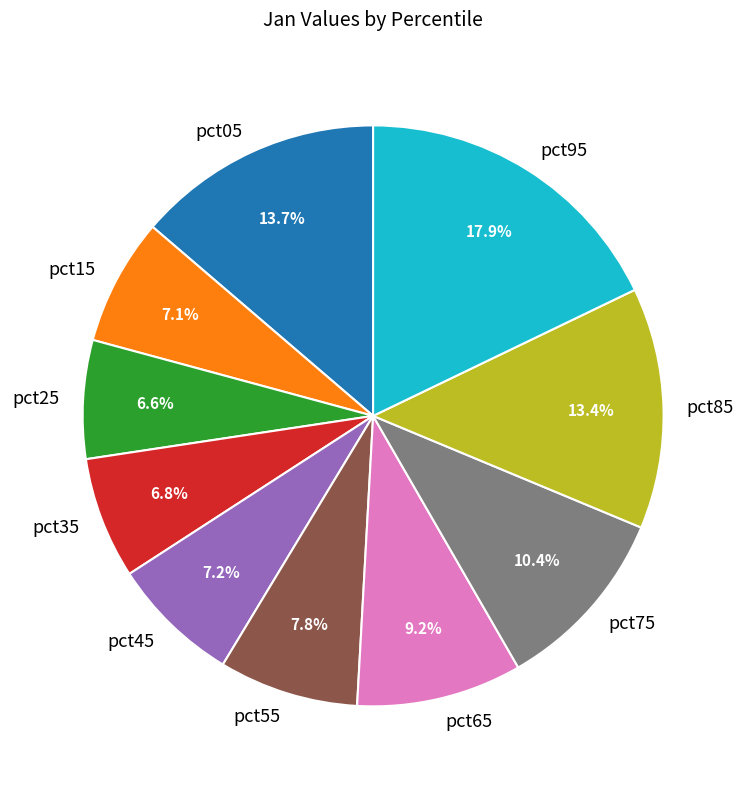

Does any single category account for the majority?

No